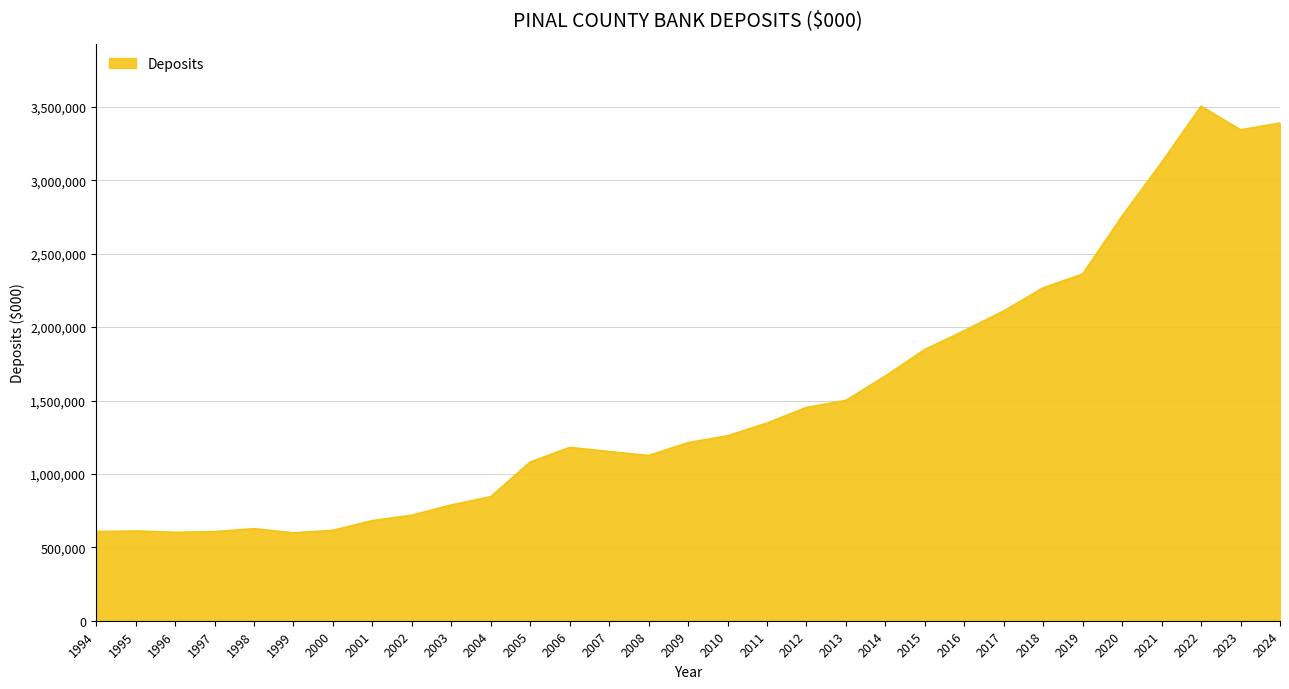

What is the smallest value displayed?

598977